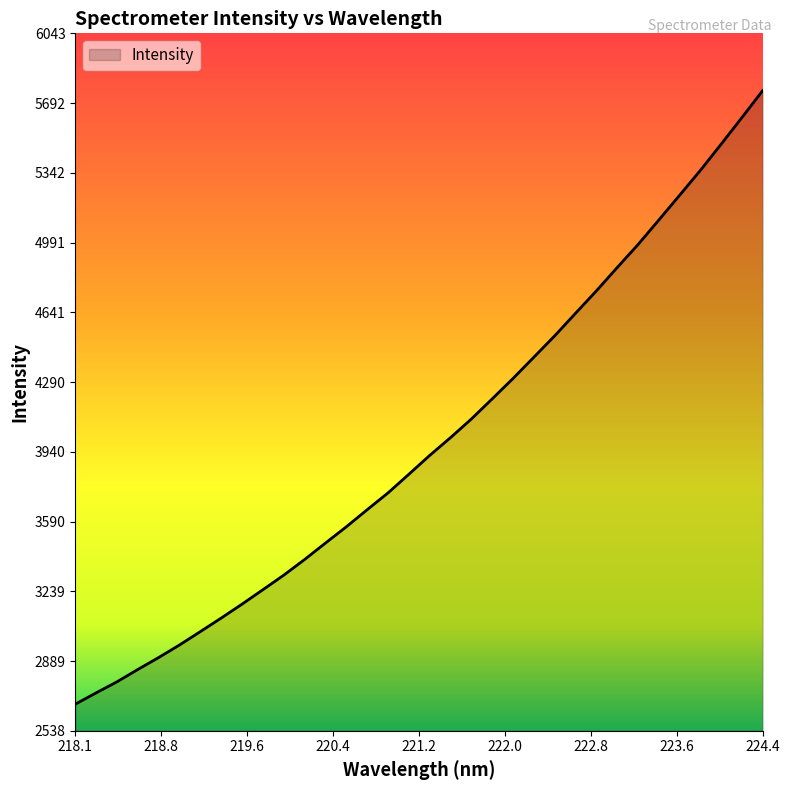

What is the smallest value displayed?

2671.9